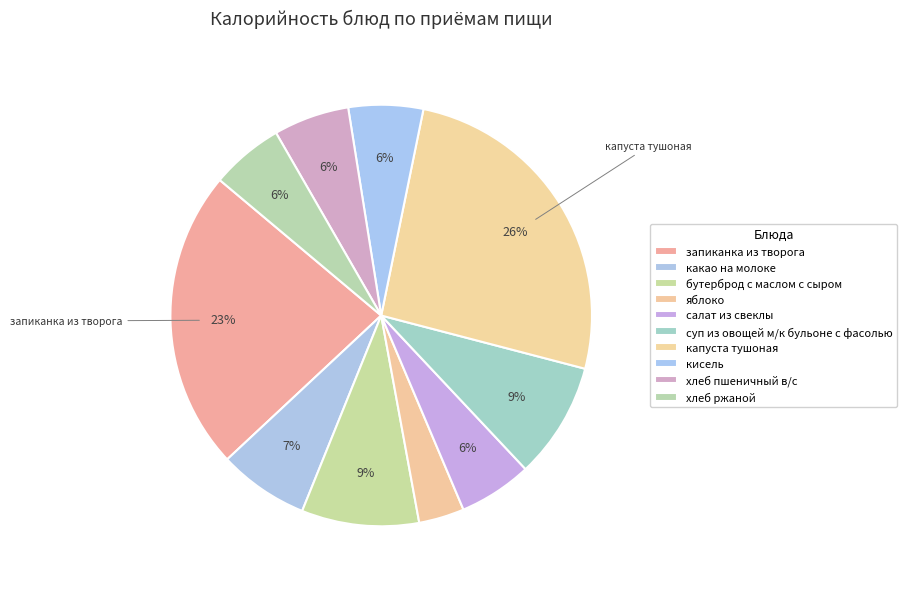

How many segments does this pie chart have?

10